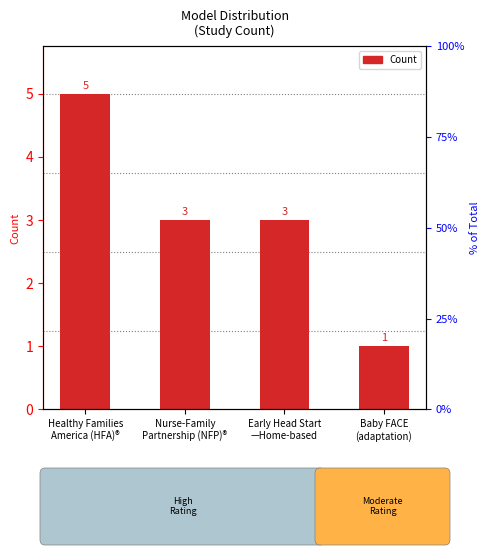

What value does the data have at Early Head Start
—Home-based?

3